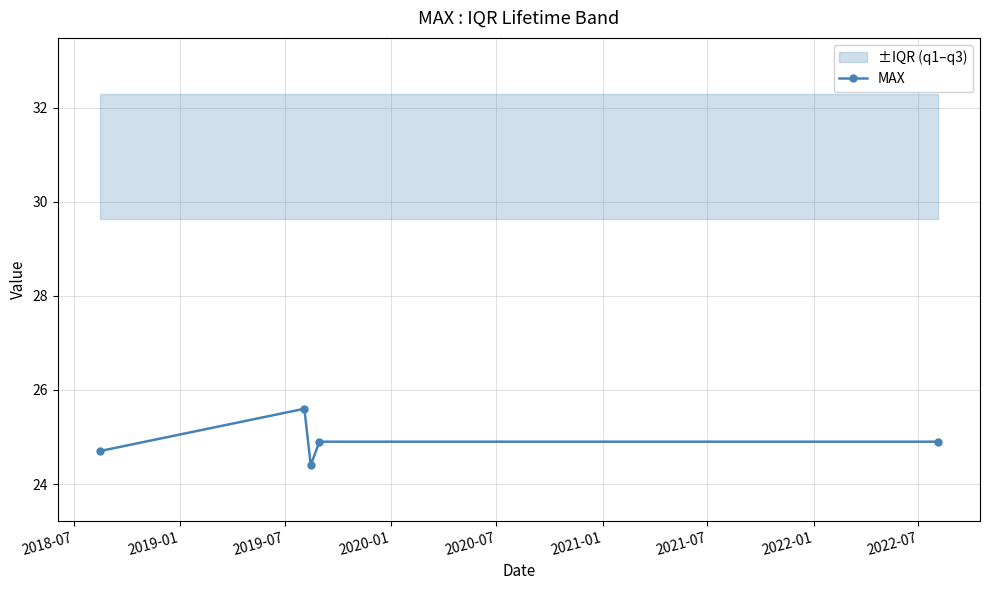

Does the chart display data point markers on the line(s)?

Yes